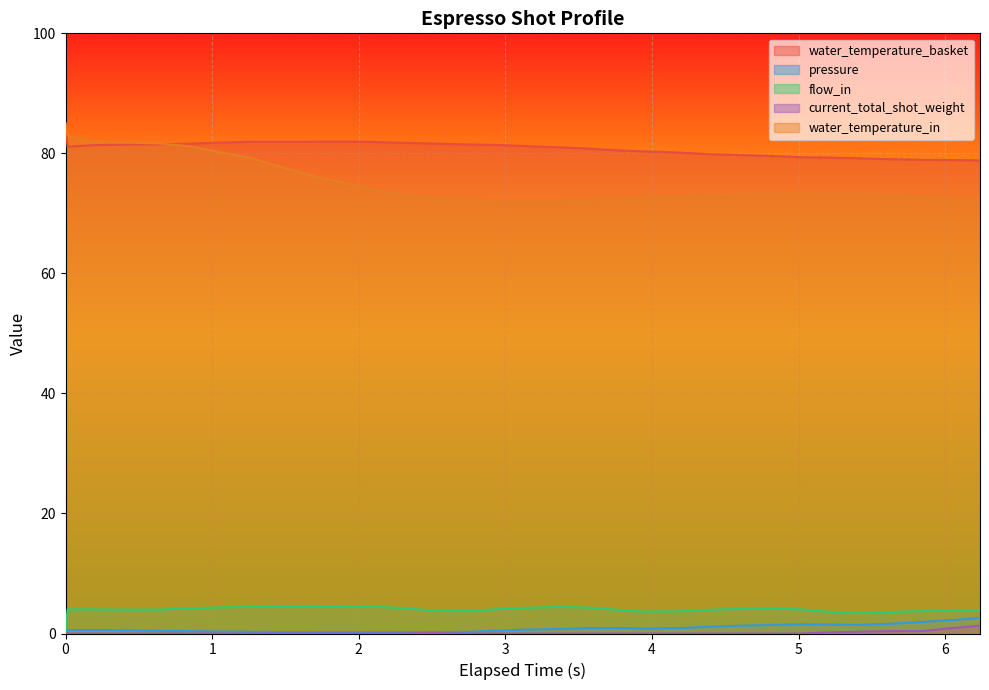

True or false: water_temperature_in has more than 1 interior local peaks.

True